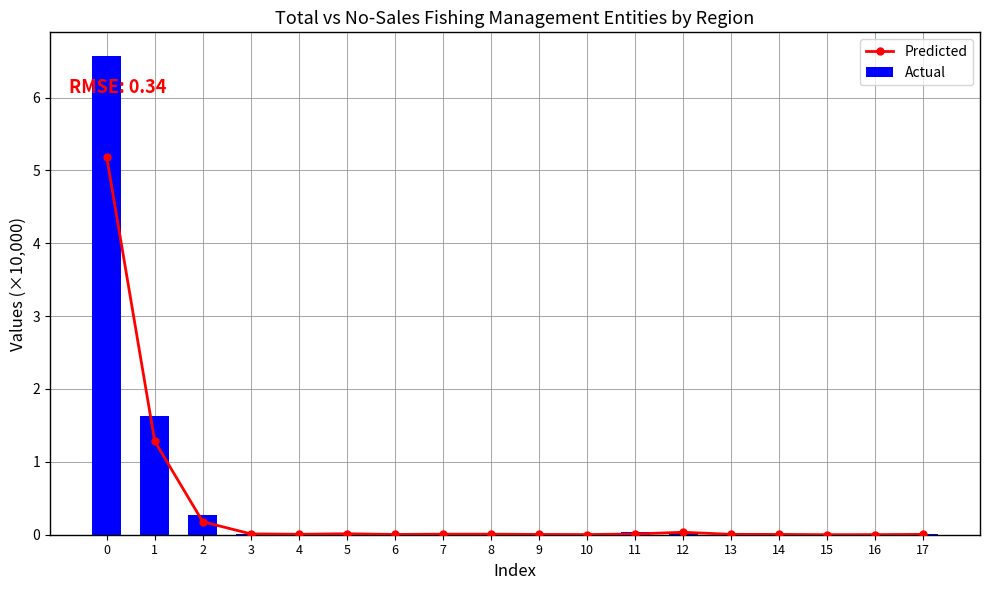

Reading right to left, what are all the values shown in this chart?

Predicted: 0.0	0.0	0.0	0.0	0.0	0.0	0.0	0.0	0.0	0.0	0.0	0.0	0.0	0.0	0.0	0.2	1.3	5.2
Actual: 0.0	0.0	0.0	0.0	0.0	0.0	0.0	0.0	0.0	0.0	0.0	0.0	0.0	0.0	0.0	0.3	1.6	6.6